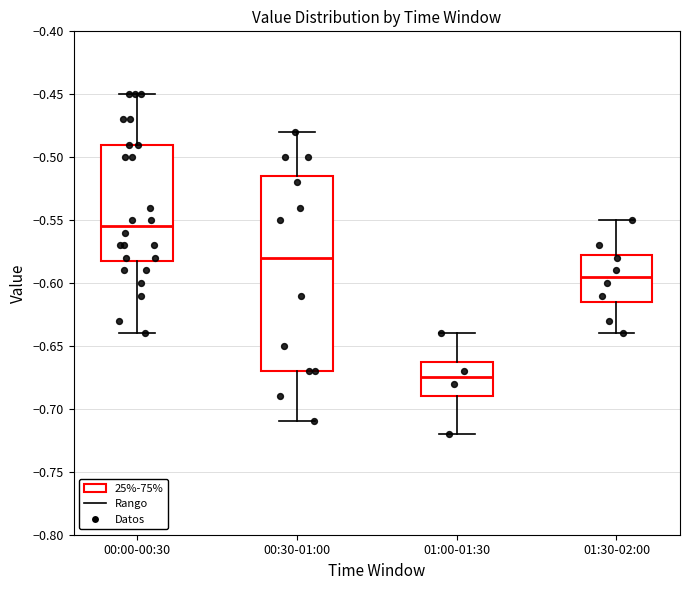

Reading left to right, transcribe this box plot: for each box, give where its median line is, the range the box spans, and where its two whiskers end, as read against the y-axis. The values are not printed on the chart, so give them approximately, as read against the axis.

00:00-00:30: median -0.555, box -0.580 to -0.490, whiskers -0.640 to -0.450
00:30-01:00: median -0.580, box -0.670 to -0.515, whiskers -0.710 to -0.480
01:00-01:30: median -0.675, box -0.690 to -0.660, whiskers -0.720 to -0.640
01:30-02:00: median -0.595, box -0.615 to -0.575, whiskers -0.640 to -0.550